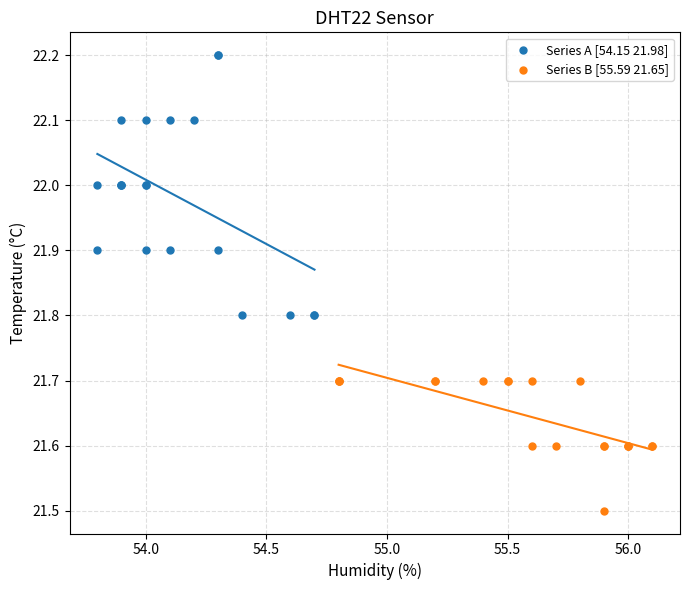

What are all the series names shown in the legend?

Series A [54.15 21.98], Series B [55.59 21.65]